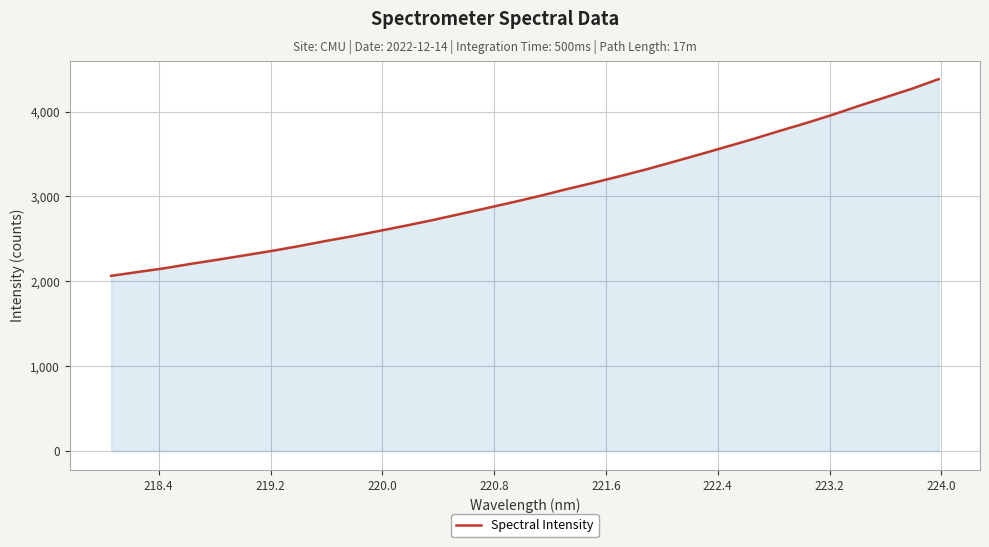

What is the smallest value displayed?

2064.6